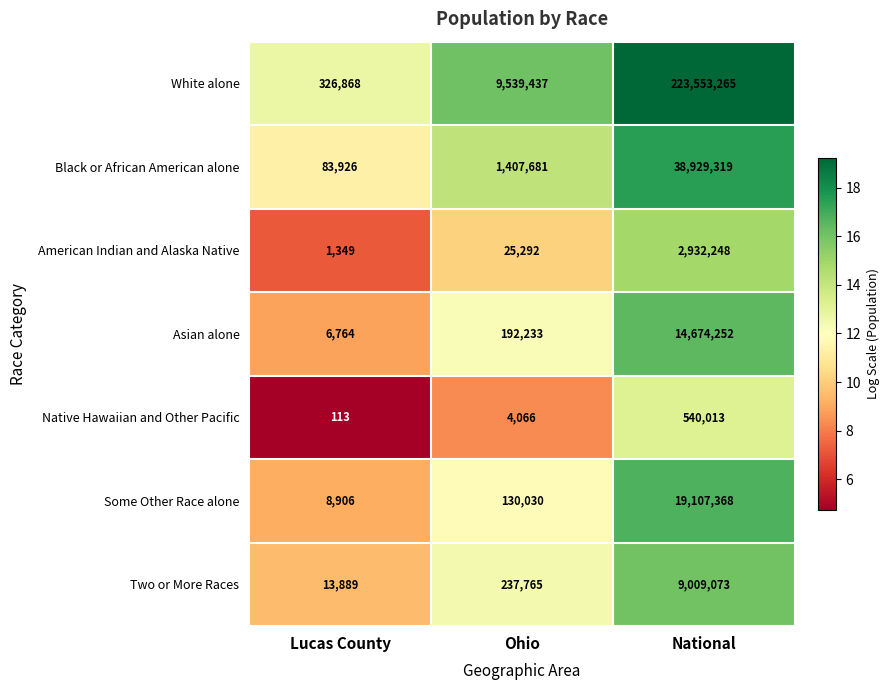

How many data points in Two or More Races are less than 237765?

1